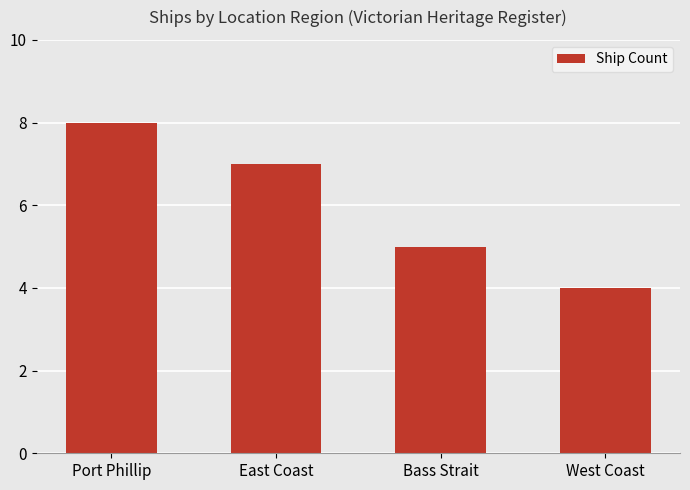

What is the label of the 4th bar from the left?

West Coast